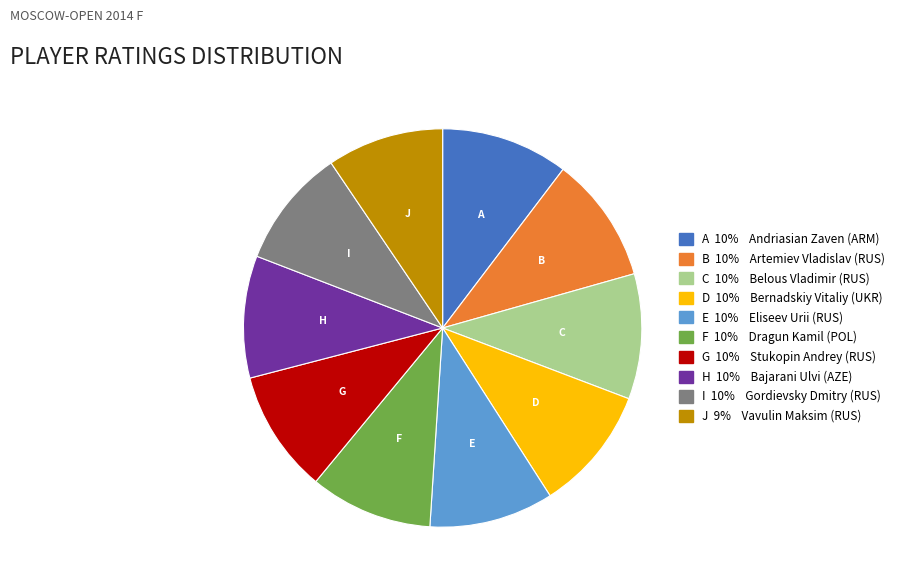

Is there any slice that represents more than half of the pie?

No